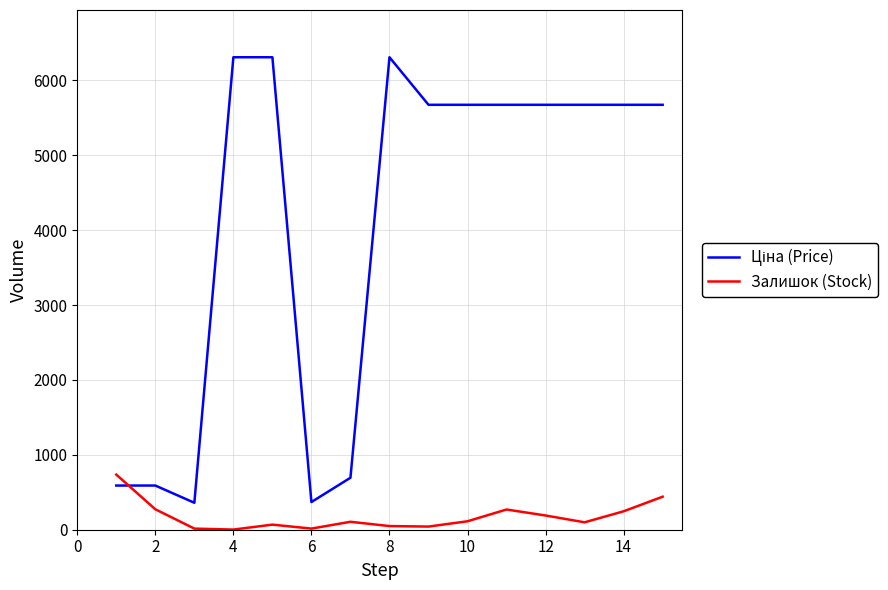

What is the maximum value for Залишок (Stock)?

736.0